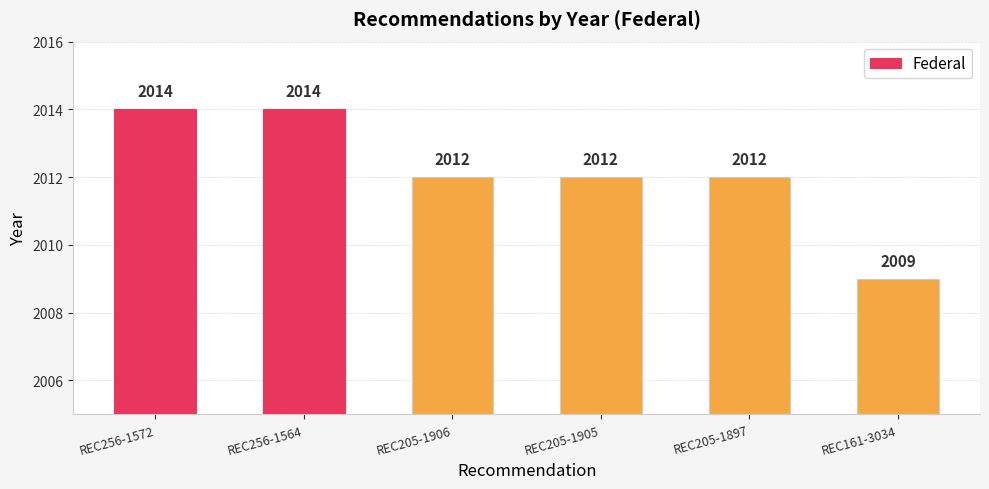

Reading left to right, transcribe all the data shown in this chart.

REC256-1572=2014	REC256-1564=2014	REC205-1906=2012	REC205-1905=2012	REC205-1897=2012	REC161-3034=2009